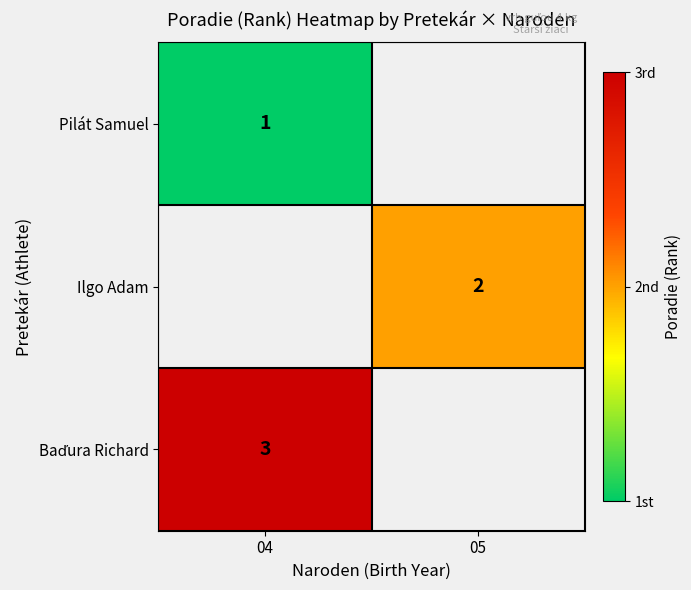

Which series has the largest range (max minus min)?

Pilát Samuel